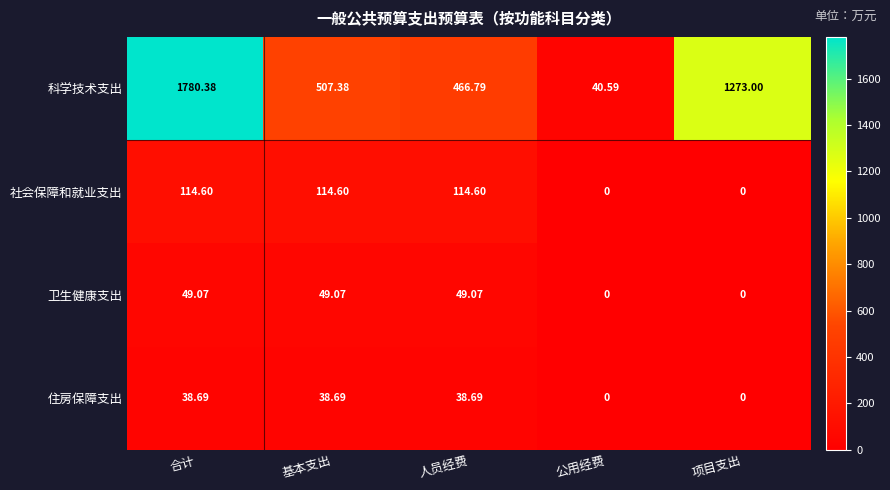

At which label does 住房保障支出 first exceed 38?

合计